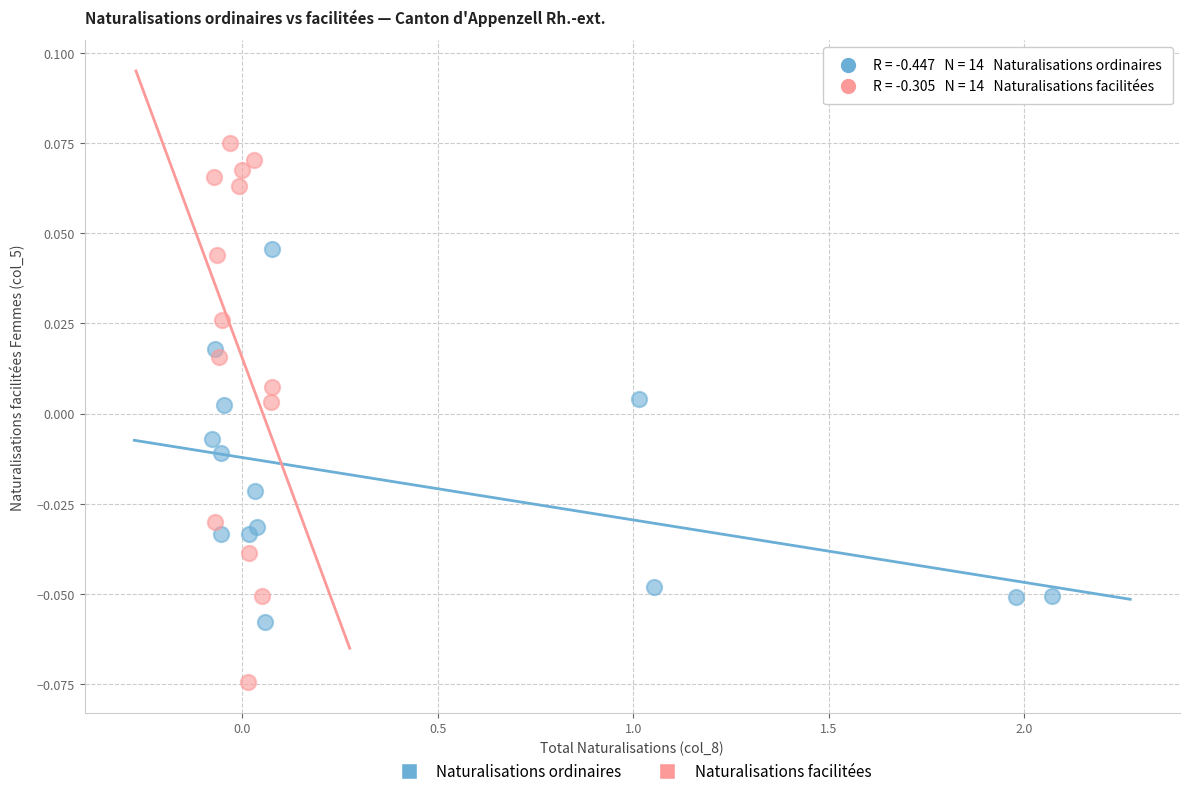

Which series has the widest spread of Y values?

Naturalisations facilitées